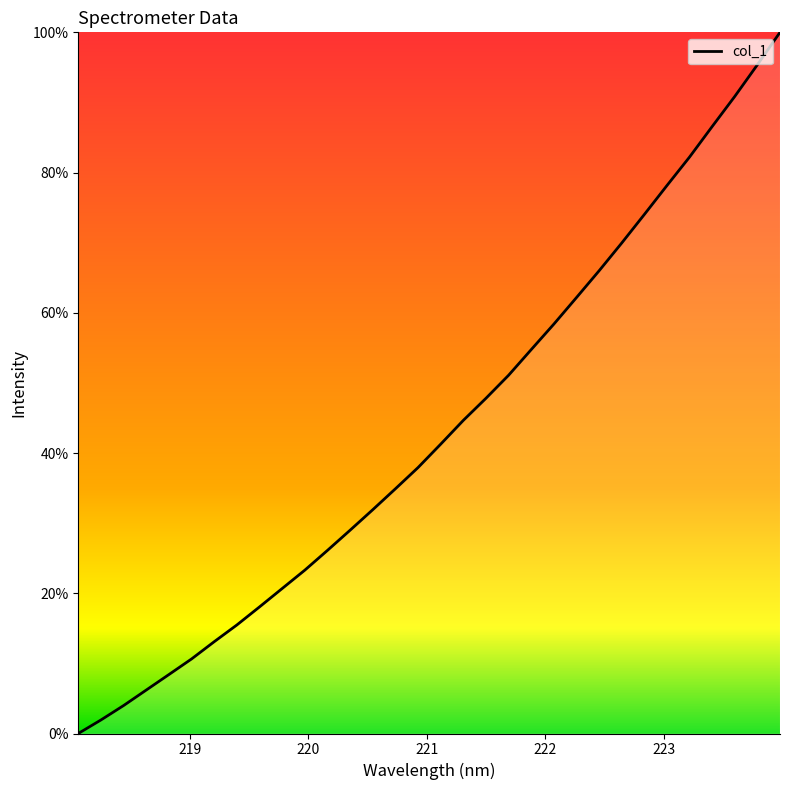

Does the chart have visible grid lines?

No